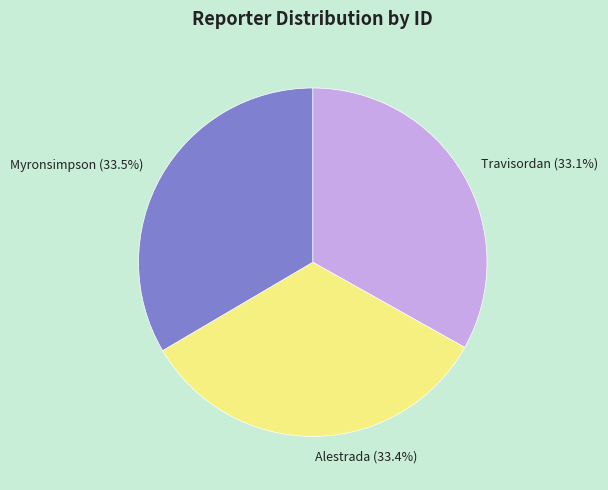

What percentage is NOT represented by Myronsimpson?

66.5%